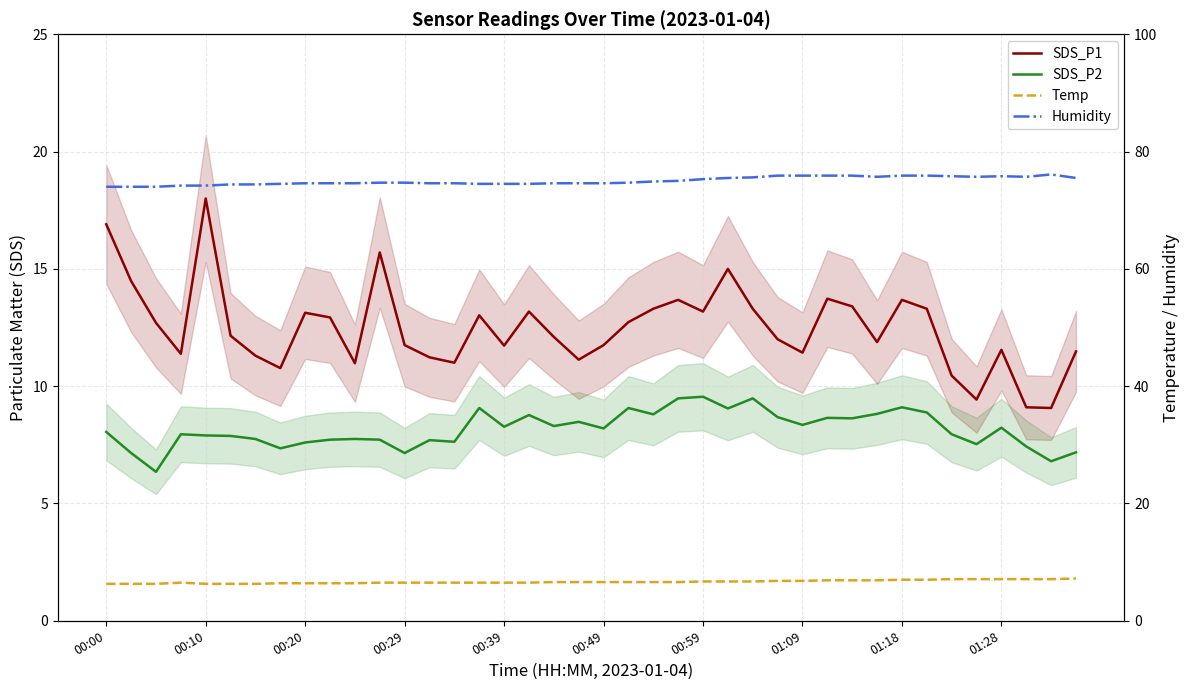

Between 10 and 13, which series saw the biggest shift?

SDS_P1